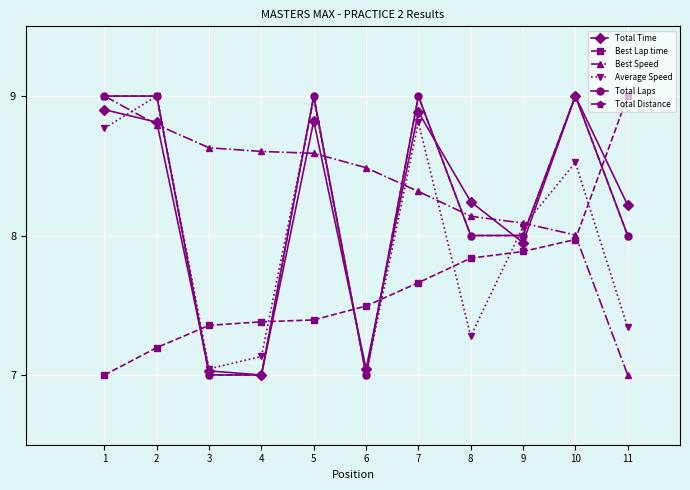

The value of Average Speed at 3 is 7.0. True or false?

True